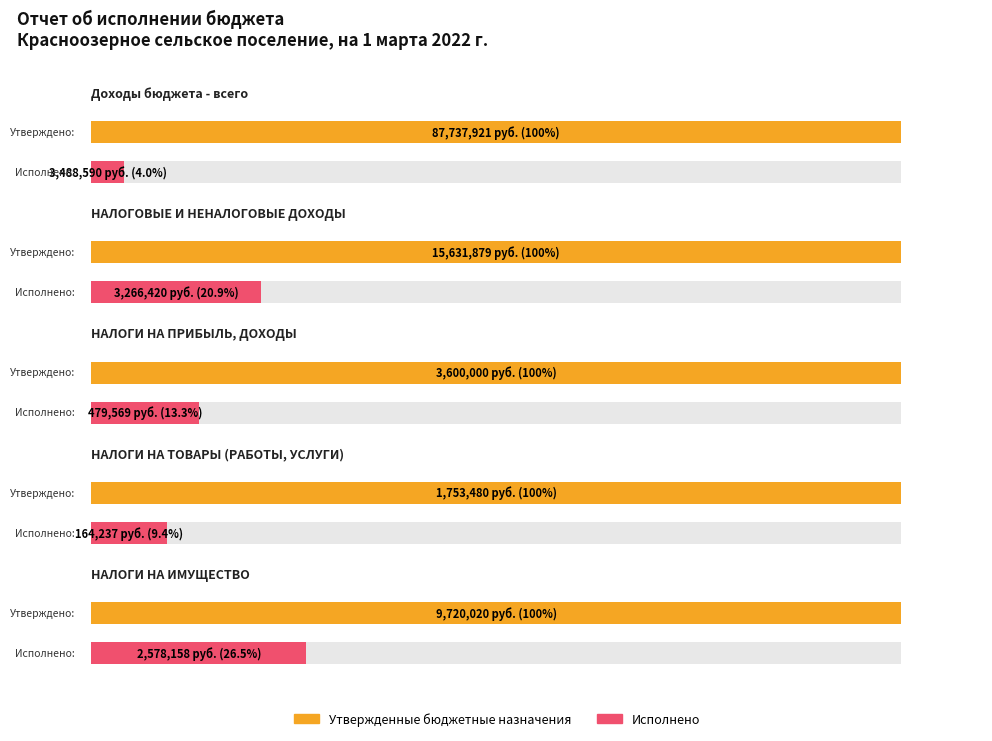

At how many categories does at least one series exceed 70836659?

1